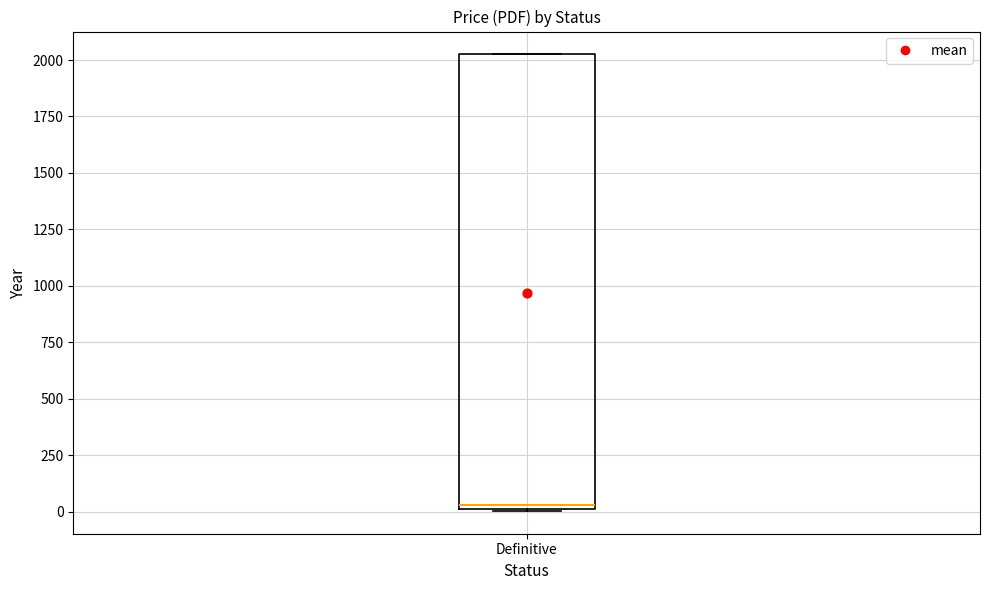

Transcribe this box plot: give where the median line is, the range the box spans, and where the two whiskers end, as read against the y-axis. The values are not printed on the chart, so give them approximately, as read against the axis.

median 50, box 0 to 2050, whiskers 0 to 2050